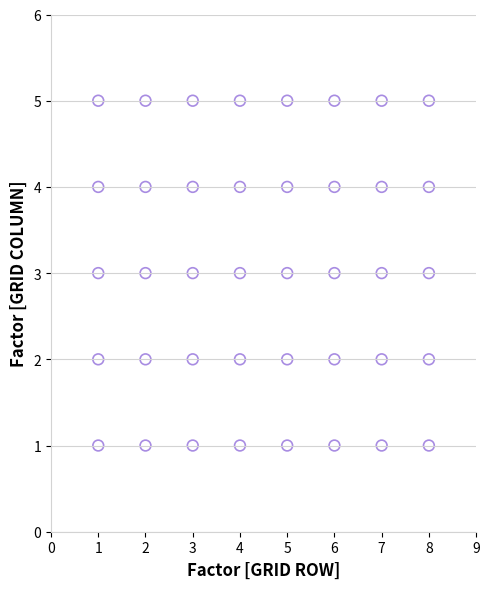

What is the range of Y values (max minus min)?

4